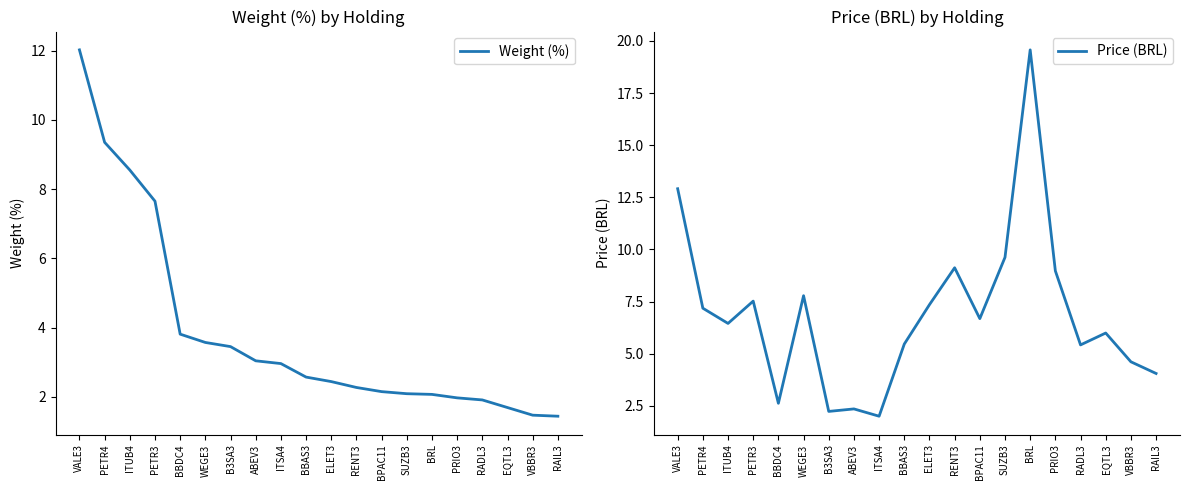

Reading left to right, list all the values displayed in this chart.

Weight (%): VALE3=12.0	PETR4=9.3	ITUB4=8.6	PETR3=7.7	BBDC4=3.8	WEGE3=3.6	B3SA3=3.5	ABEV3=3.0	ITSA4=3.0	BBAS3=2.6	ELET3=2.4	RENT3=2.3	BPAC11=2.1	SUZB3=2.1	BRL=2.1	PRIO3=2.0	RADL3=1.9	EQTL3=1.7	VBBR3=1.5	RAIL3=1.4
Price (BRL): VALE3=12.9	PETR4=7.2	ITUB4=6.5	PETR3=7.5	BBDC4=2.6	WEGE3=7.8	B3SA3=2.2	ABEV3=2.4	ITSA4=2.0	BBAS3=5.5	ELET3=7.3	RENT3=9.1	BPAC11=6.7	SUZB3=9.6	BRL=19.6	PRIO3=9.0	RADL3=5.4	EQTL3=6.0	VBBR3=4.6	RAIL3=4.0